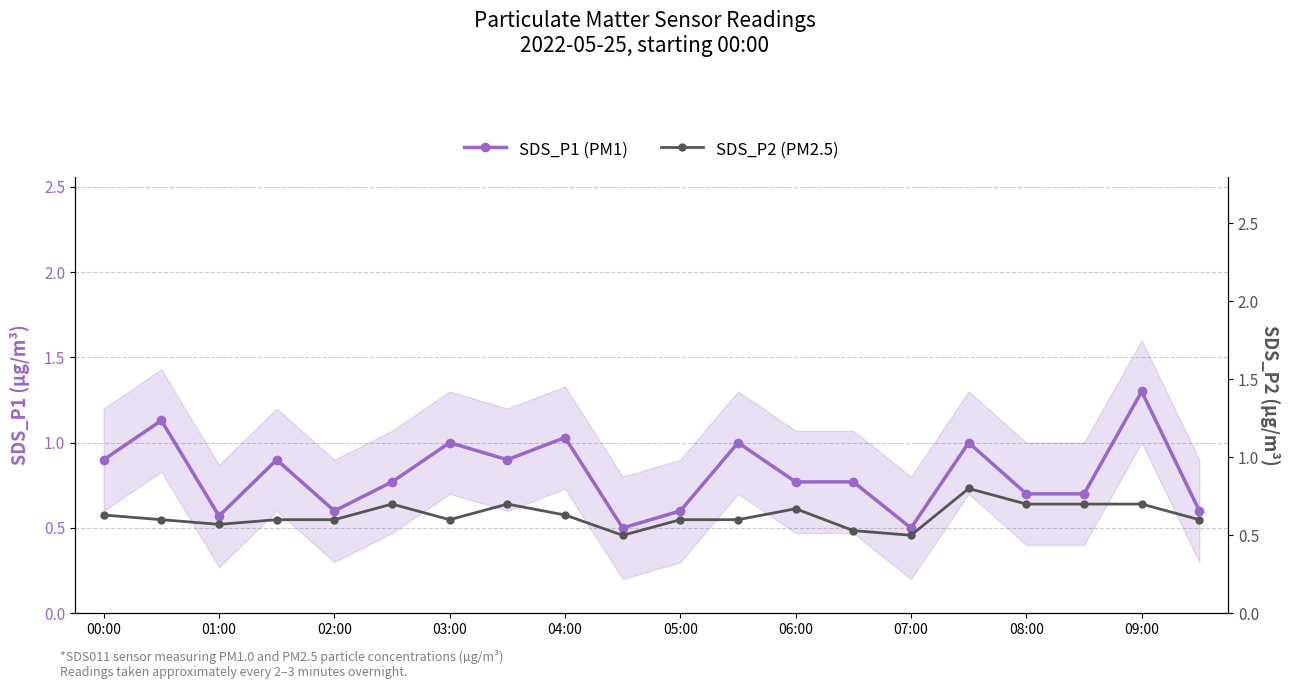

The SDS_P1 (PM1) series shows 1.7 at 09:00. True or false?

False